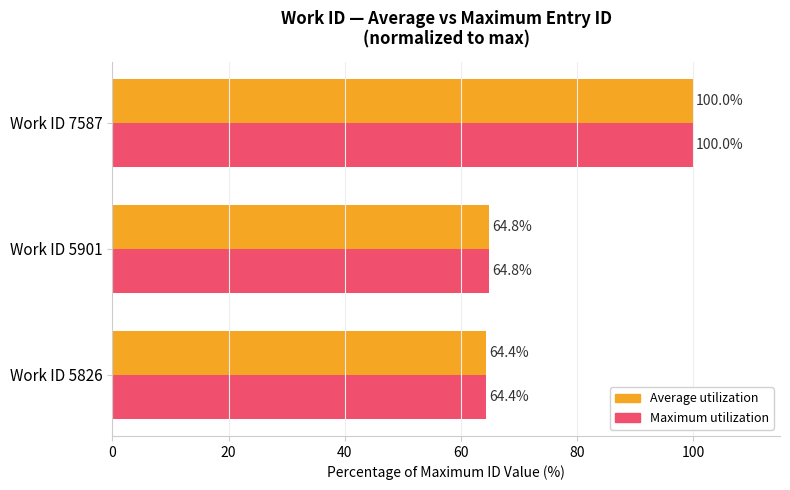

What is the difference between the maximum and minimum values in the Average utilization series?

35.6